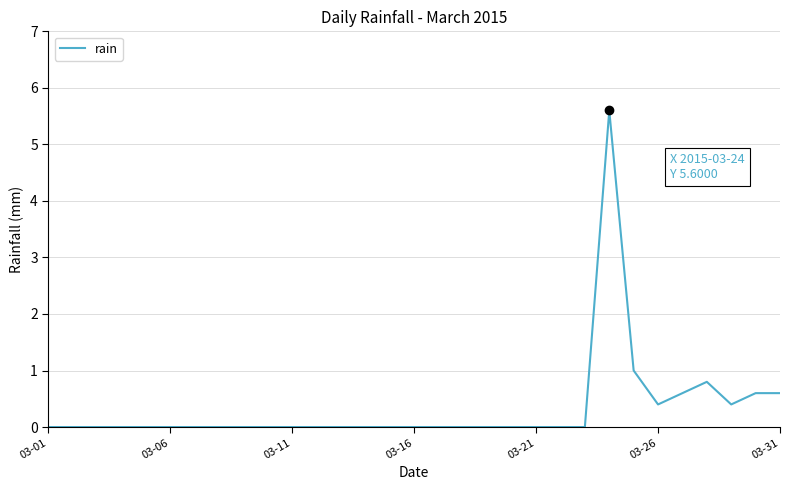

What is the difference between the maximum and minimum values?

5.6